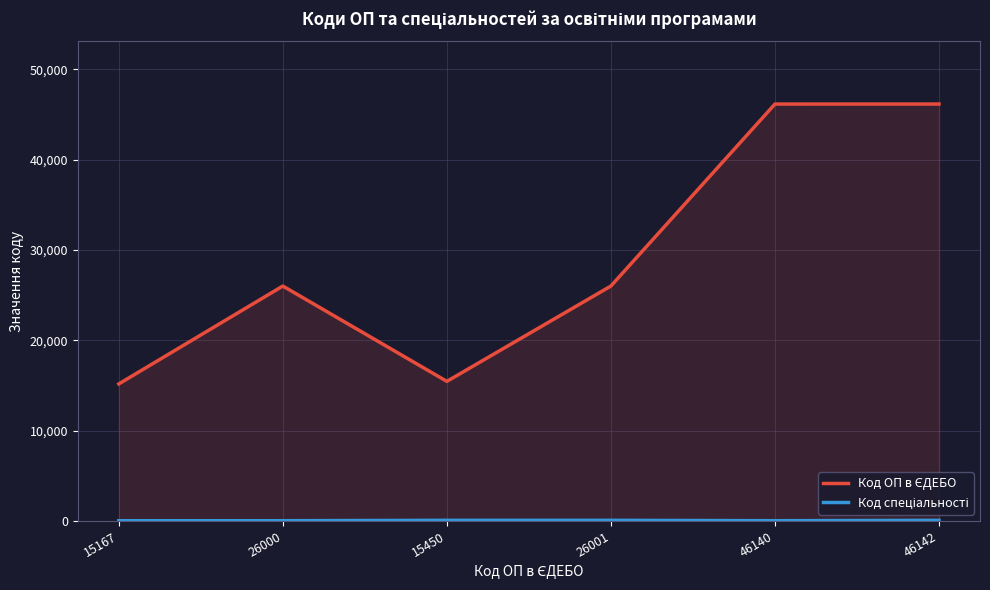

In Код спеціальності, how many points are lower than both neighbors (excluding endpoints)?

1